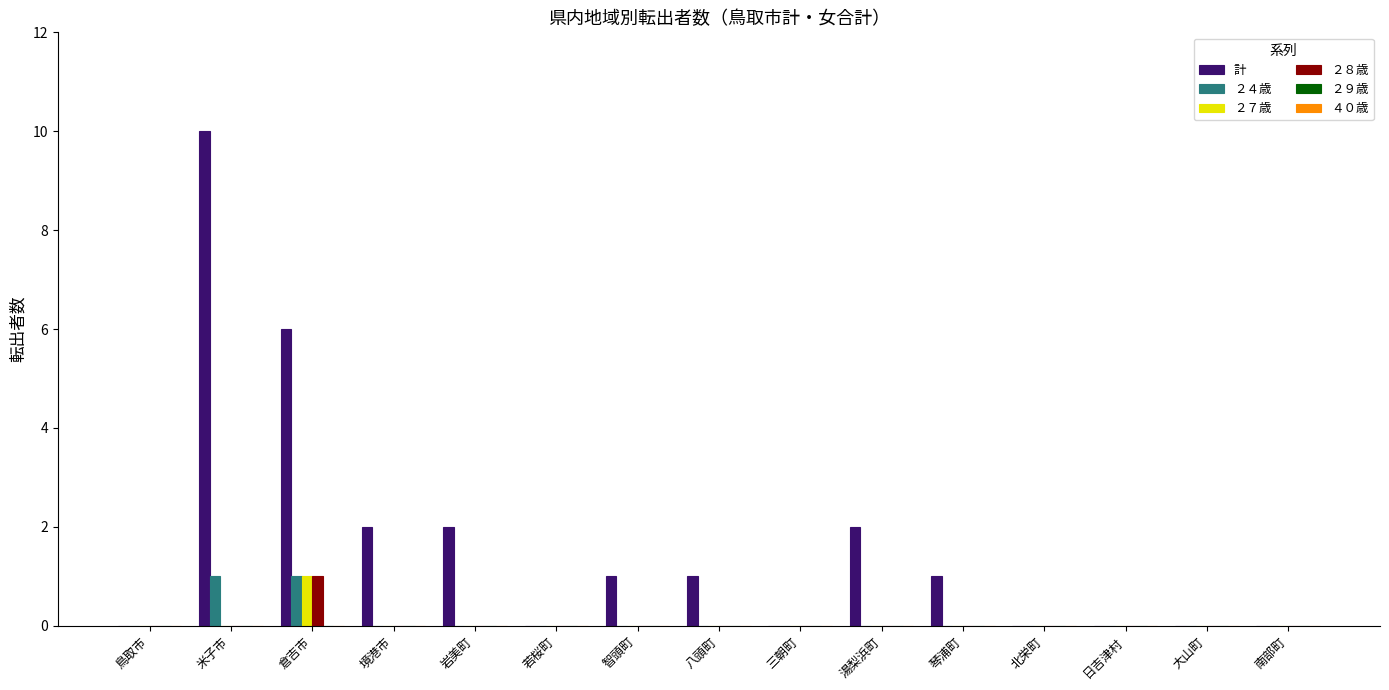

Count the ２８歳 values in the range 0 to 1.

15